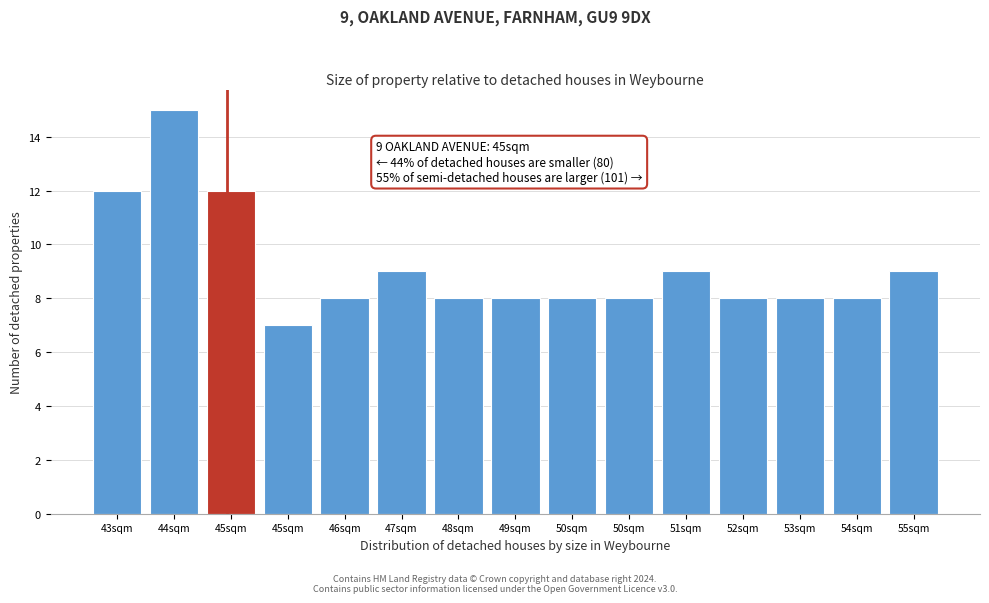

Does the chart contain any negative values?

No